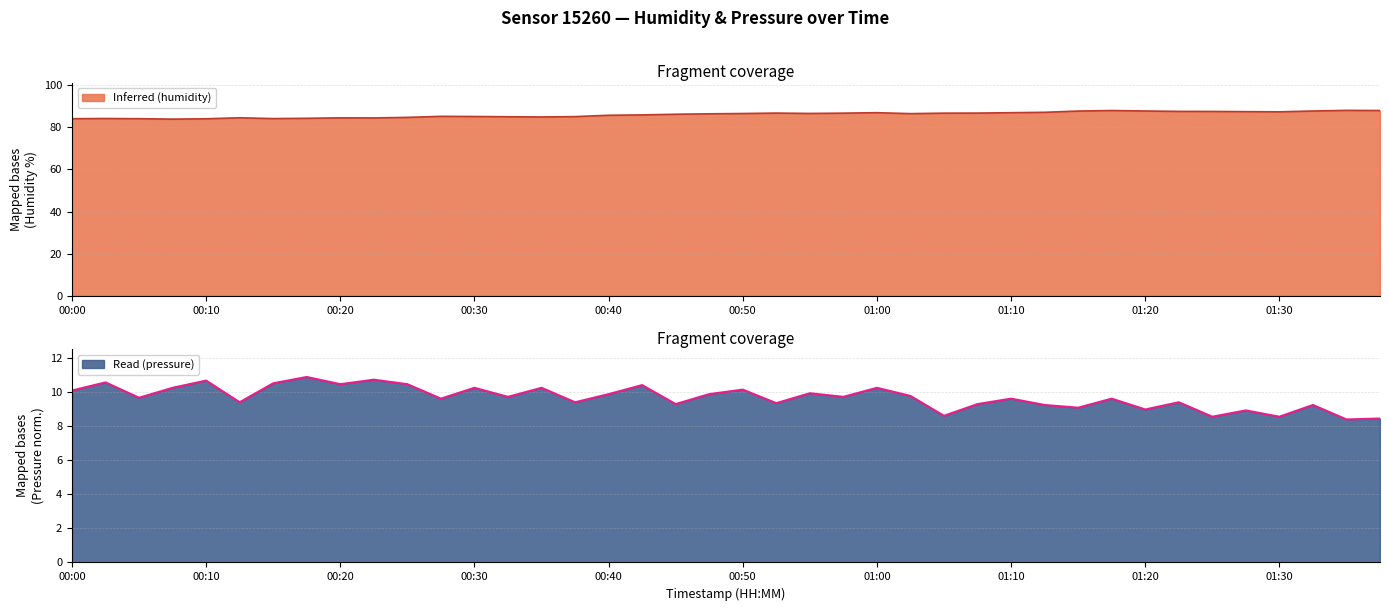

The humidity series shows 116.2 at 01:05. True or false?

False